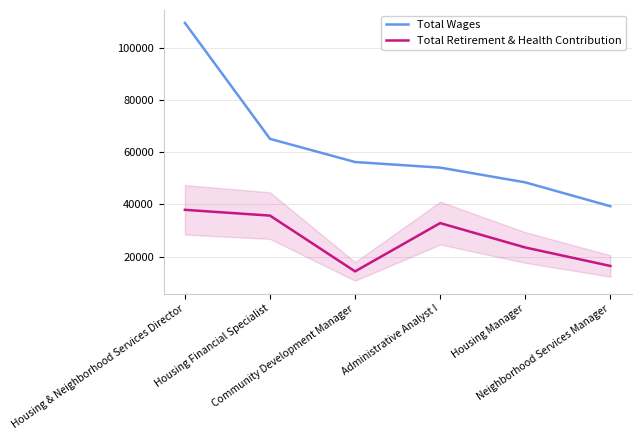

What is the difference between the maximum and minimum values in the Total Retirement & Health Contribution series?

23580